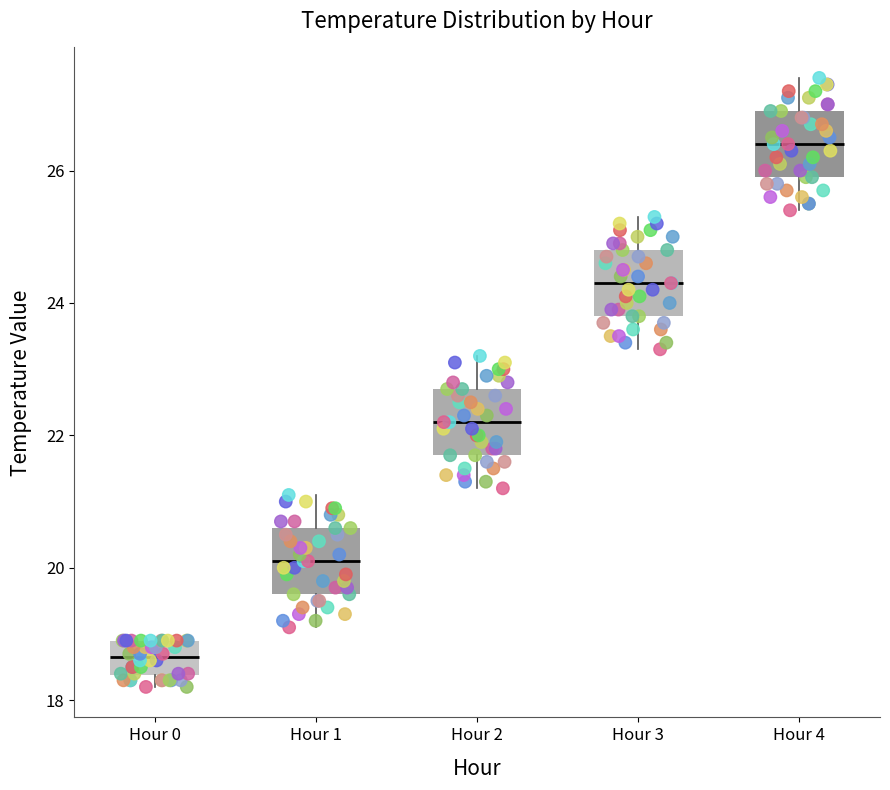

Where is the lower edge of the box for Hour 0 on the y-axis? The values are not printed on the chart, so give them approximately, as read against the axis.

18.4